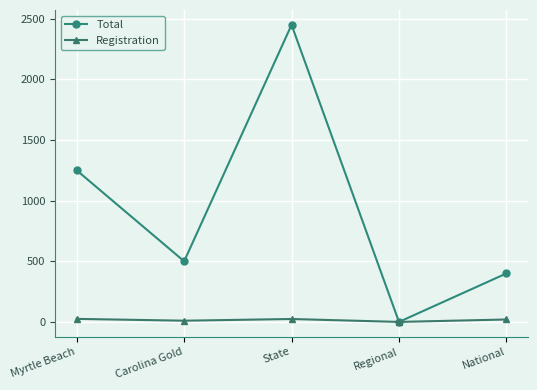

Which category has the lowest value in the Total series?

Regional